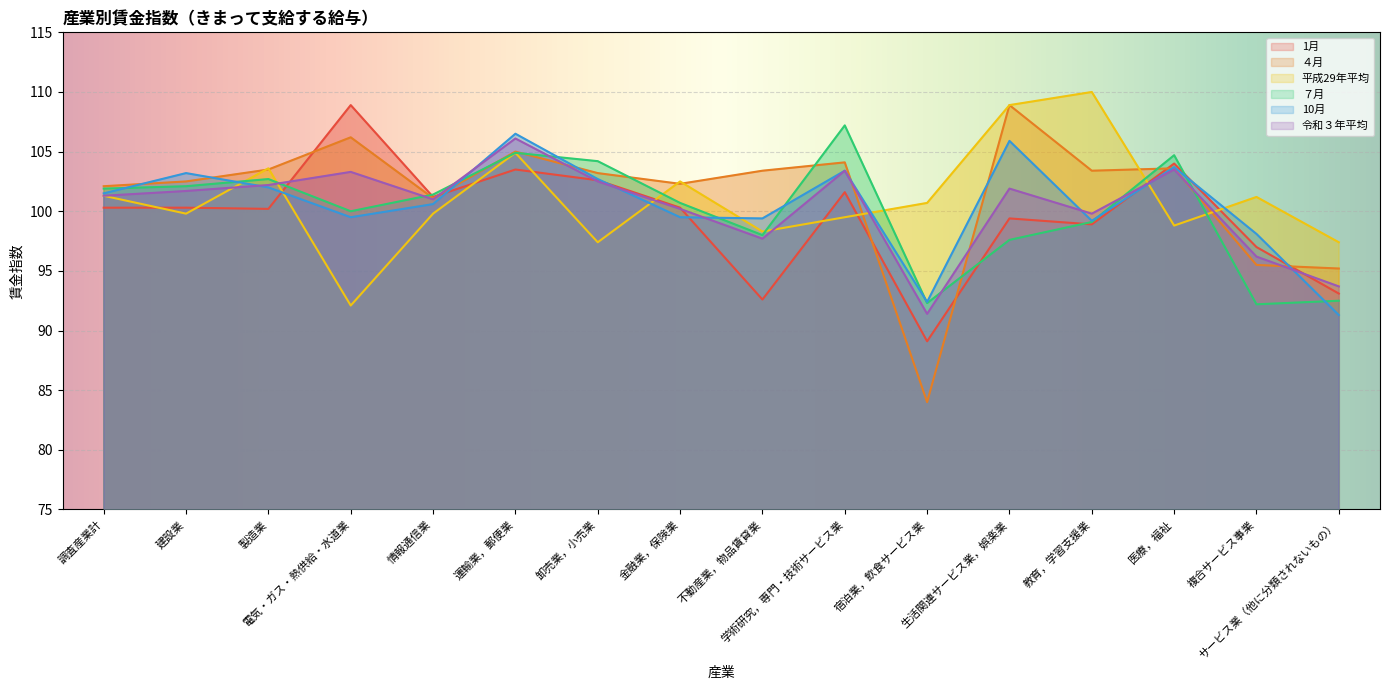

The value of 1月 at 運輸業，郵便業 is 103.5. True or false?

True